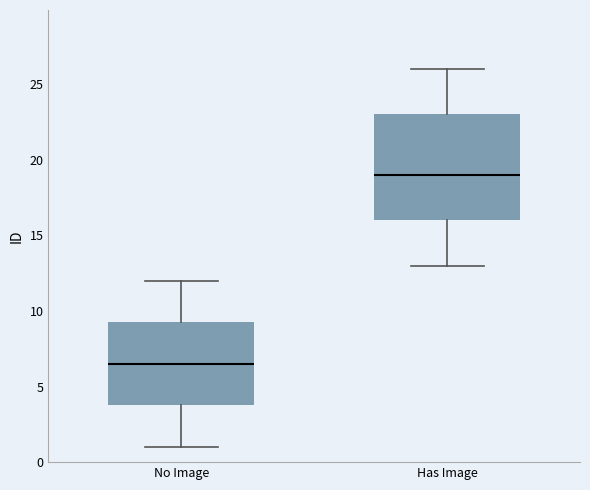

Where is the lower edge of the box for No Image on the y-axis? The values are not printed on the chart, so give them approximately, as read against the axis.

4.0